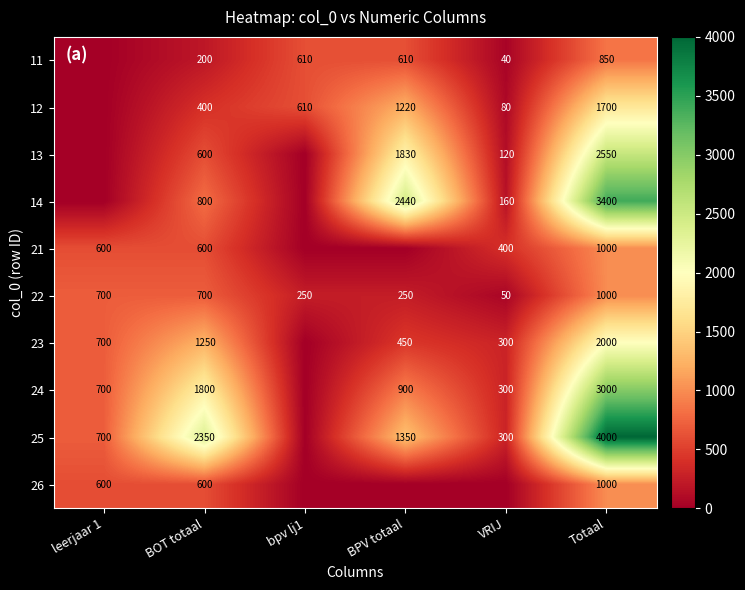

How many categories are shown in the chart?

6